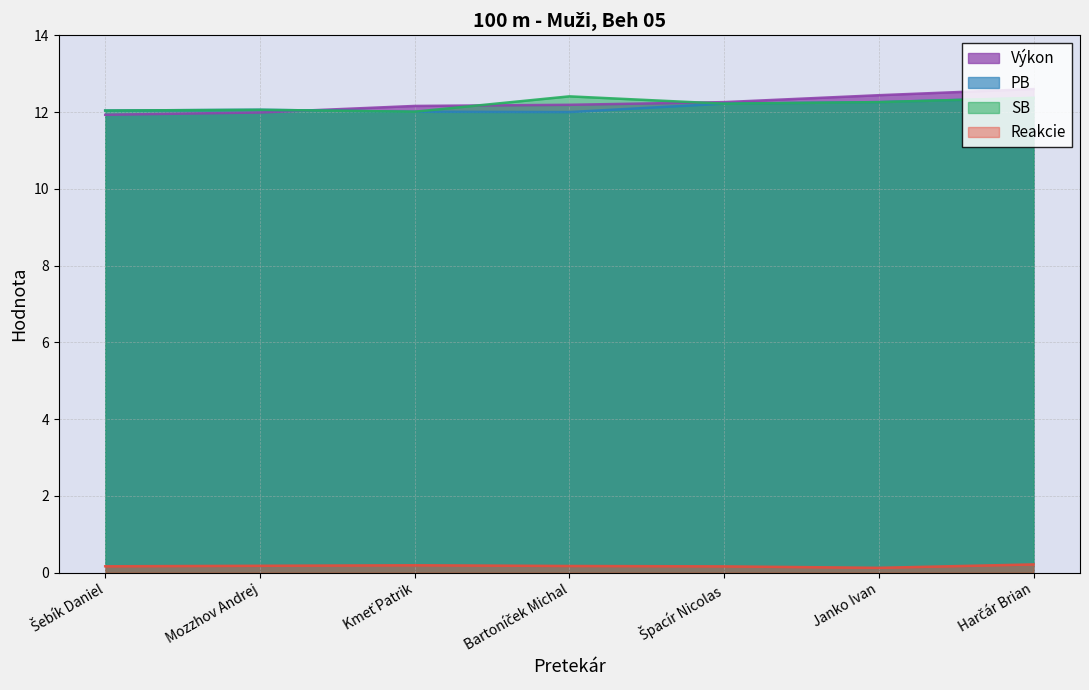

What are all the series names shown in the legend?

Výkon, PB, SB, Reakcie